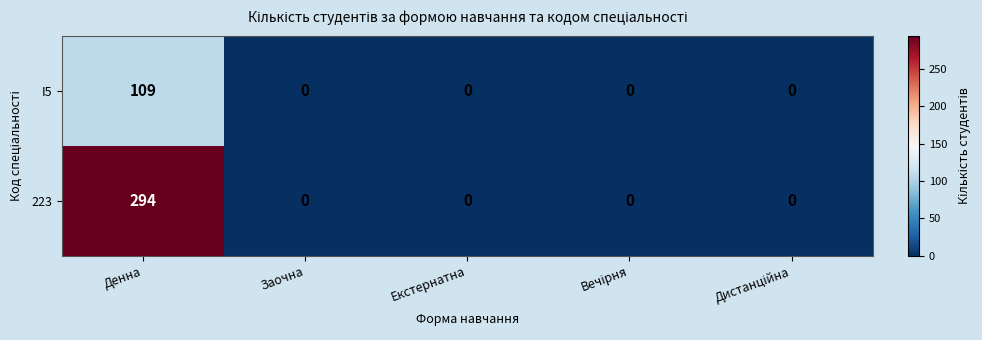

At how many categories does at least one series exceed 129?

1